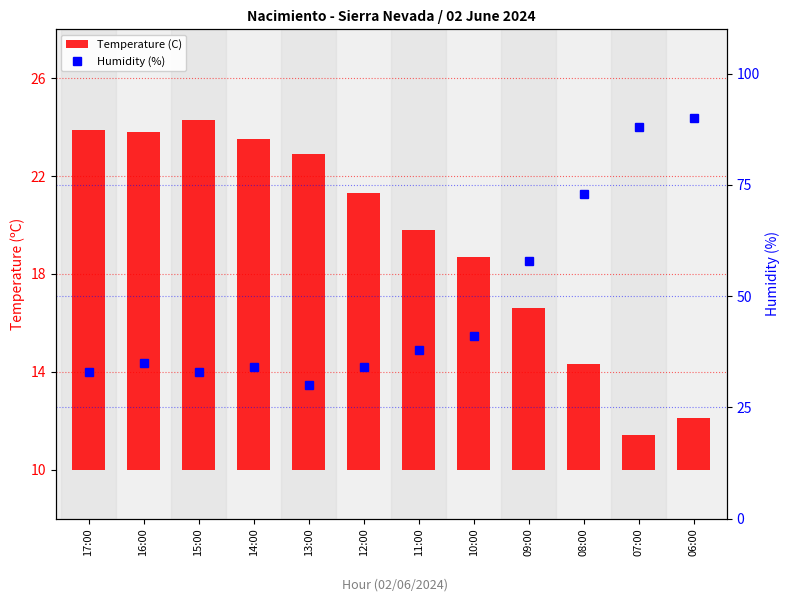

Is it true that Humidity (%) equals 73.0 at 08:00?

True